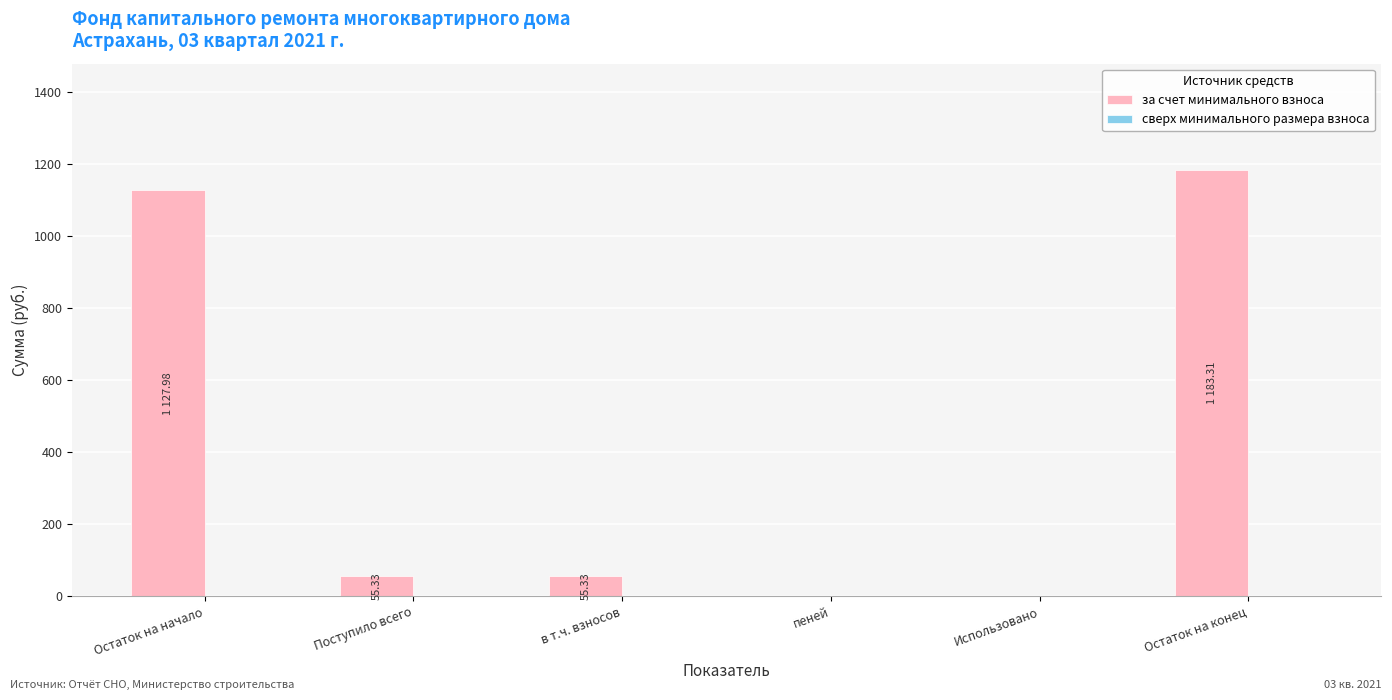

Which has a higher value, пеней or Остаток на начало?

Остаток на начало